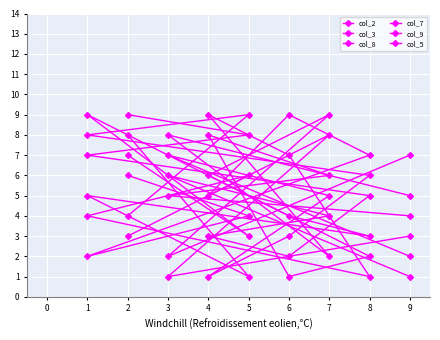

How many lines are shown in the chart?

6